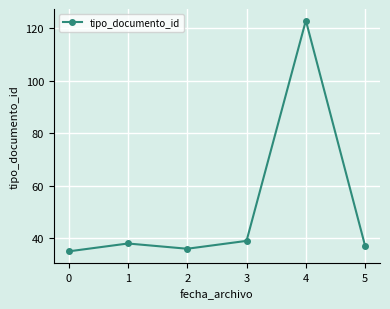

What is the value of the 1st point from the left?

35